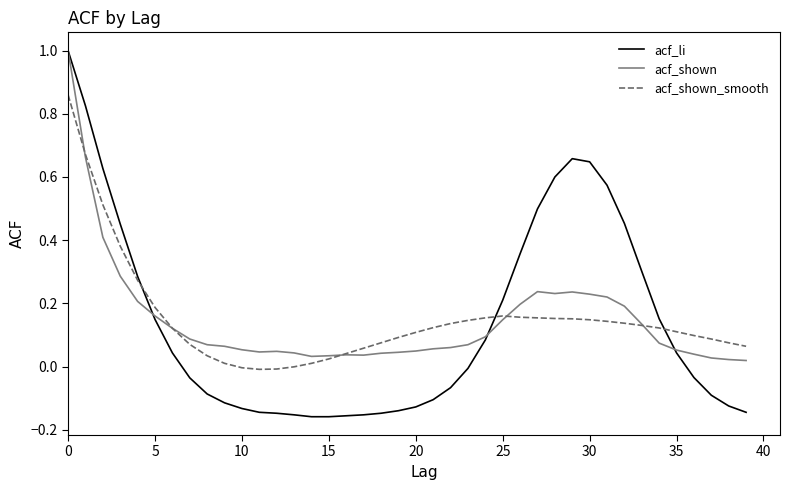

Which series has the largest range (max minus min)?

acf_li